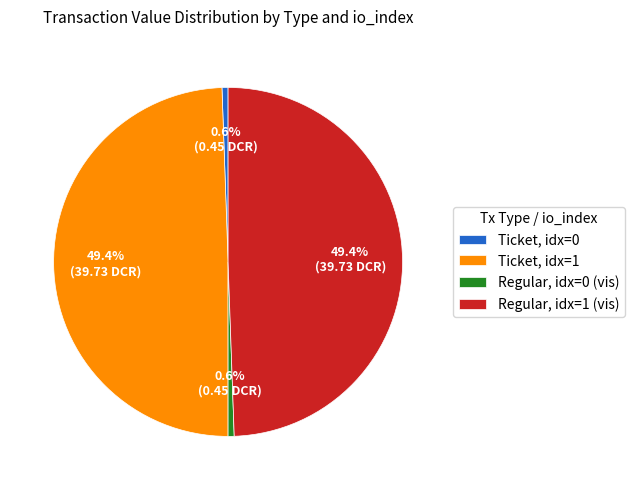

Does any single category account for the majority?

No